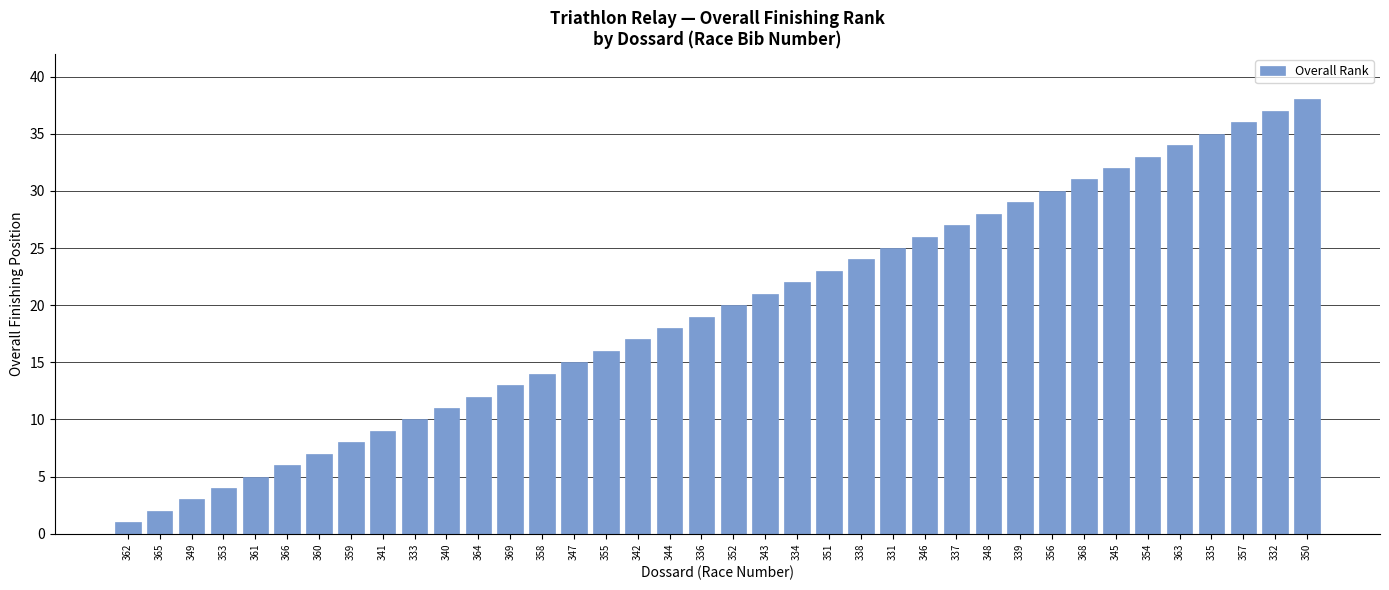

What is the maximum value shown in the chart?

38